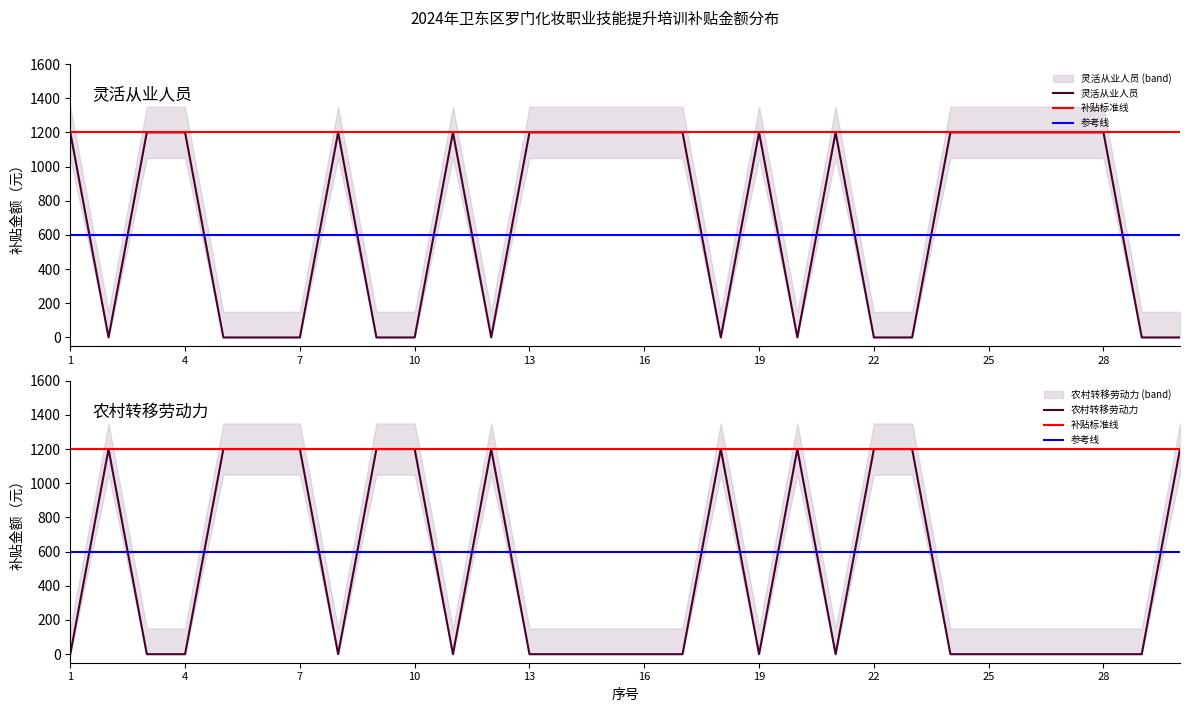

True or false: 农村转移劳动力 and 灵活从业人员 intersect in this chart.

True